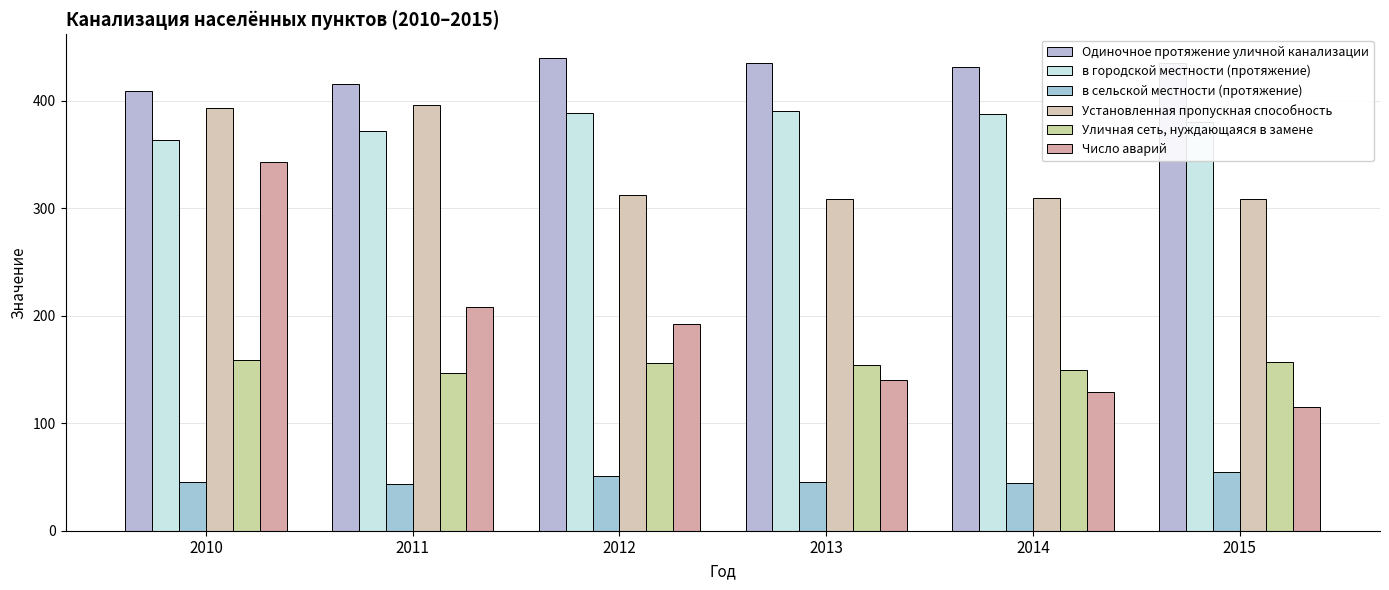

What is the value of the Число аварий bar at the 6th from the left?

115.0